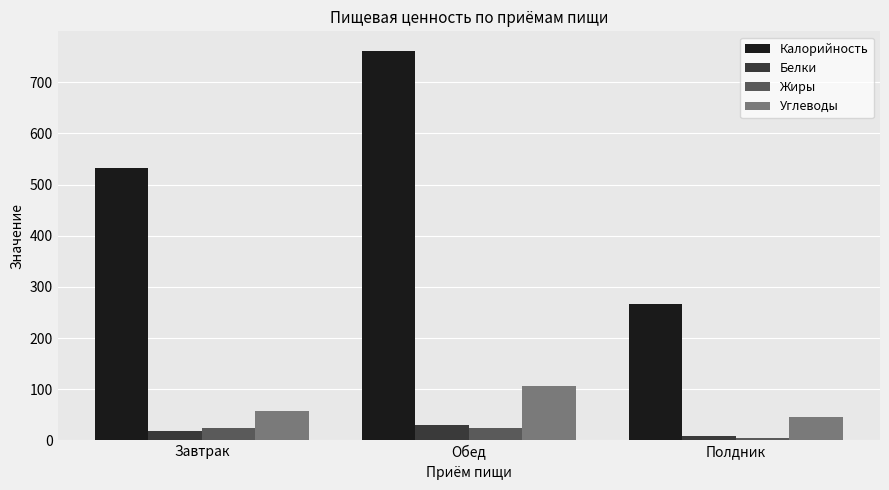

Which series has the largest total across all categories?

Калорийность